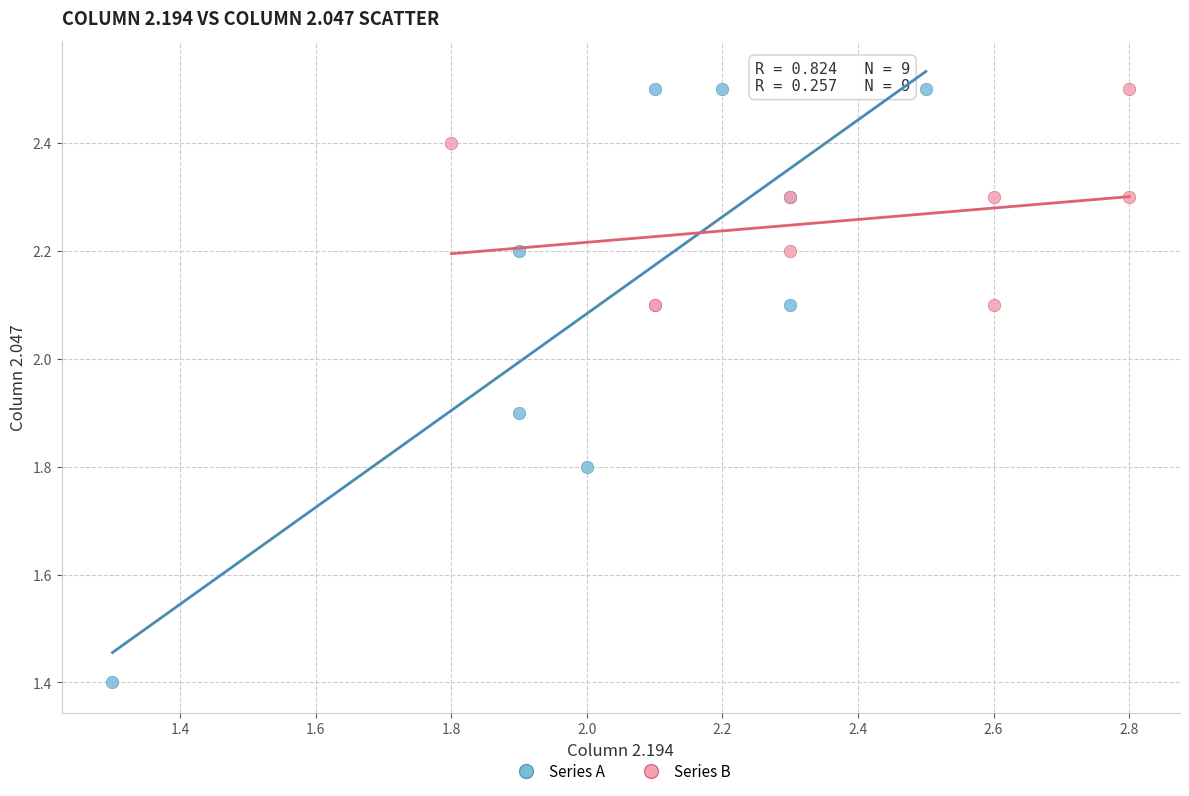

Which series has the largest Y range (max minus min)?

Series A